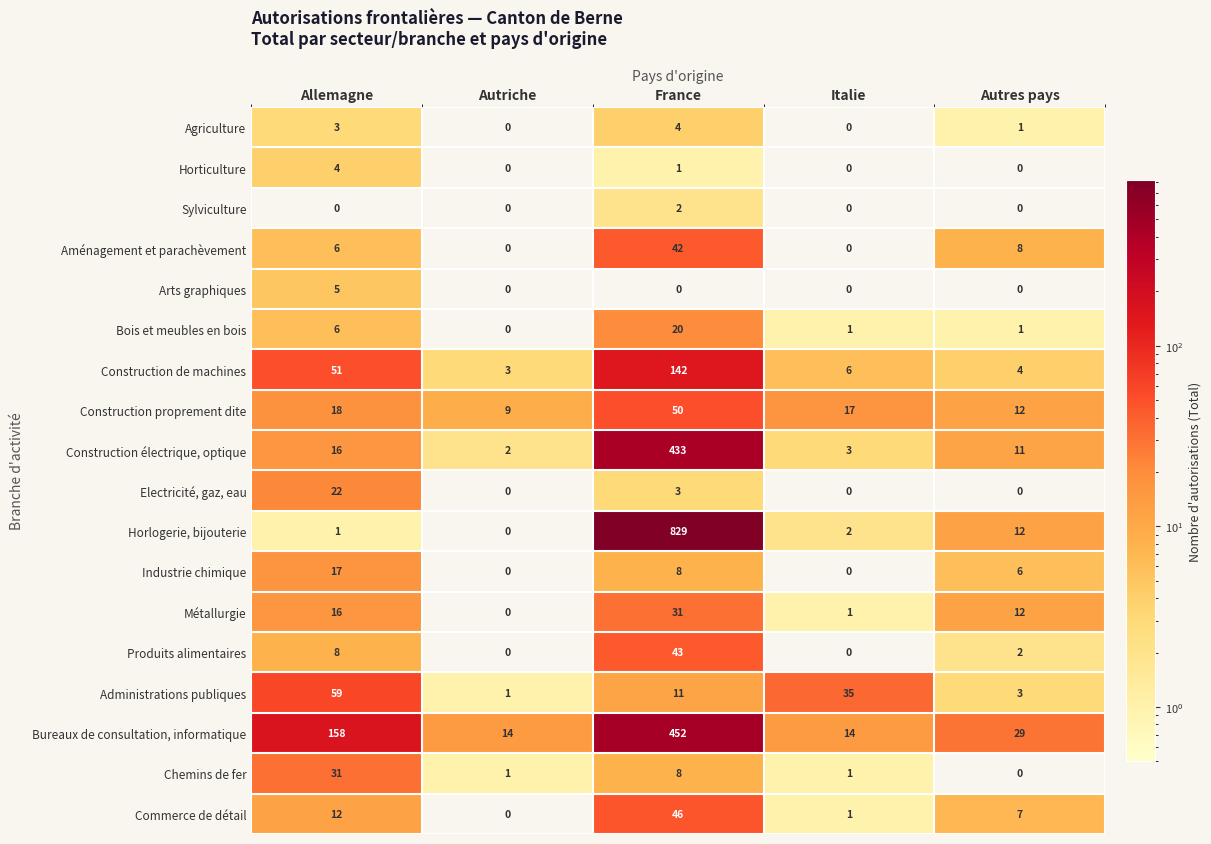

What is the total value across all series at Allemagne?

433